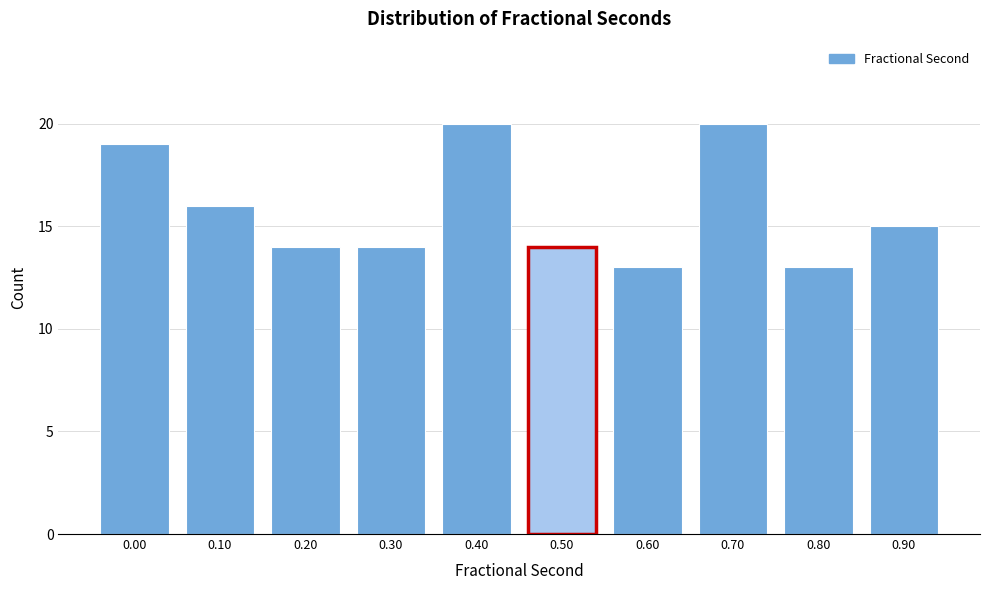

Reading left to right, what are all the values shown in this chart?

0.00=19	0.10=16	0.20=14	0.30=14	0.40=20	0.50=14	0.60=13	0.70=20	0.80=13	0.90=15